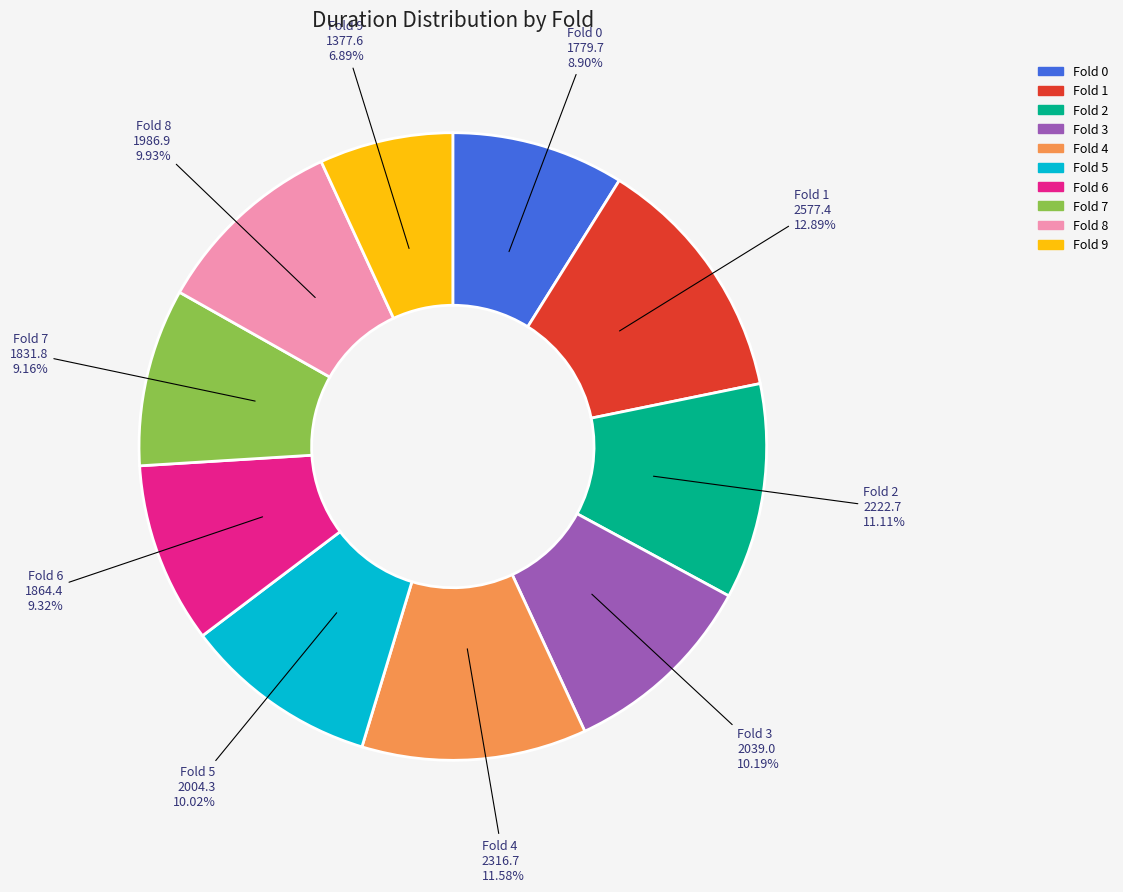

Is there a majority slice in this chart?

No